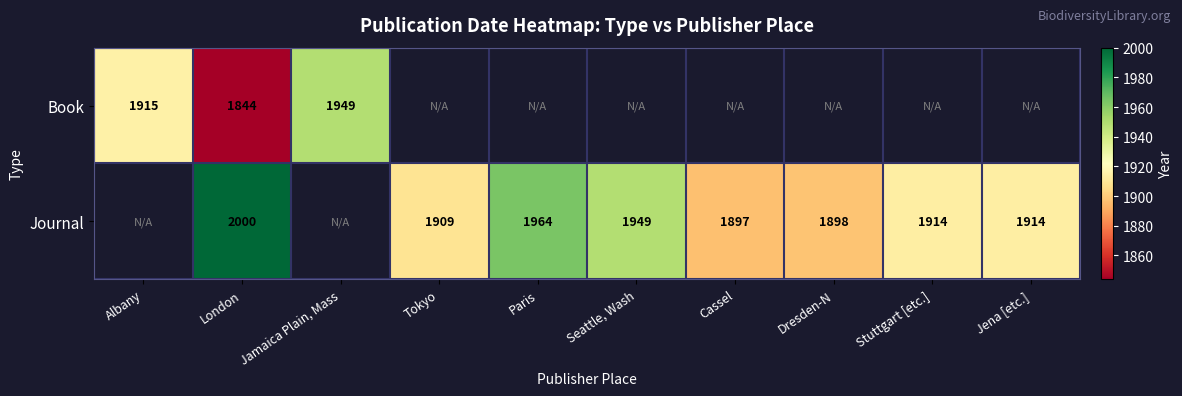

Is it true that Journal equals 1909 at Tokyo?

True